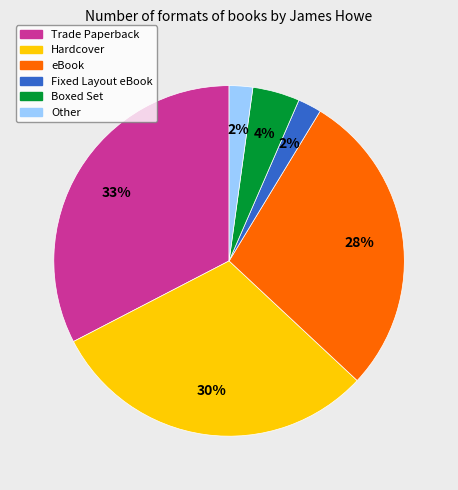

How many slices are in this pie chart?

6